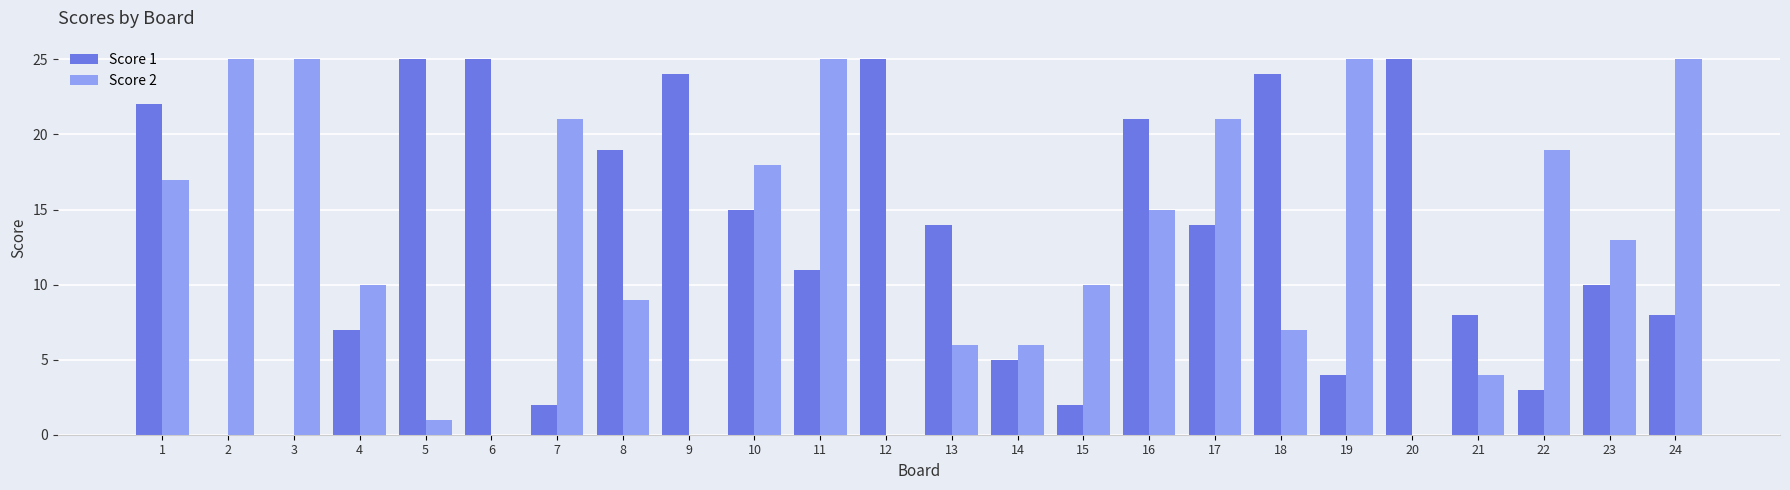

Is the value of Score 1 at 22 greater than the value of Score 2 at 9?

Yes